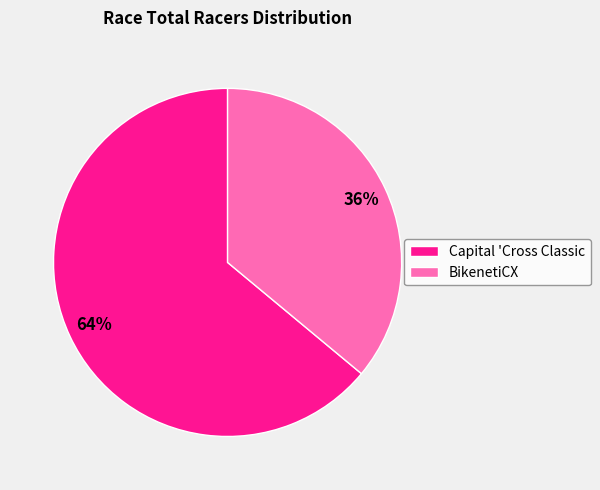

To the nearest percent, what is the average slice percentage?

50%